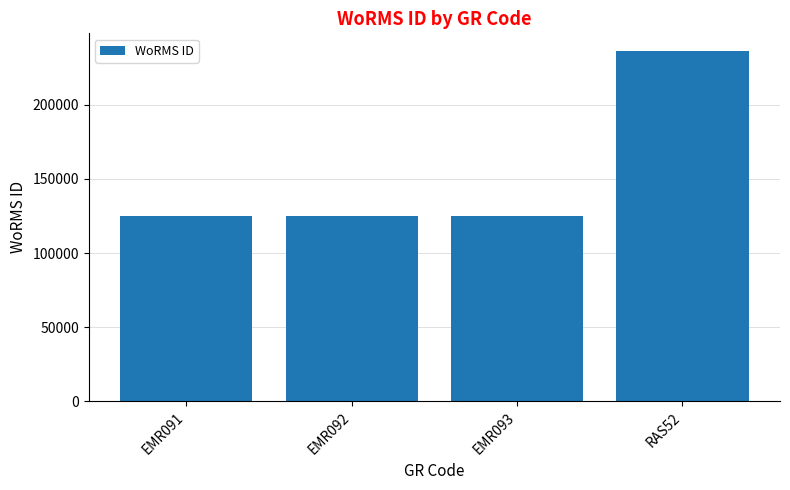

What is the smallest value displayed?

125073